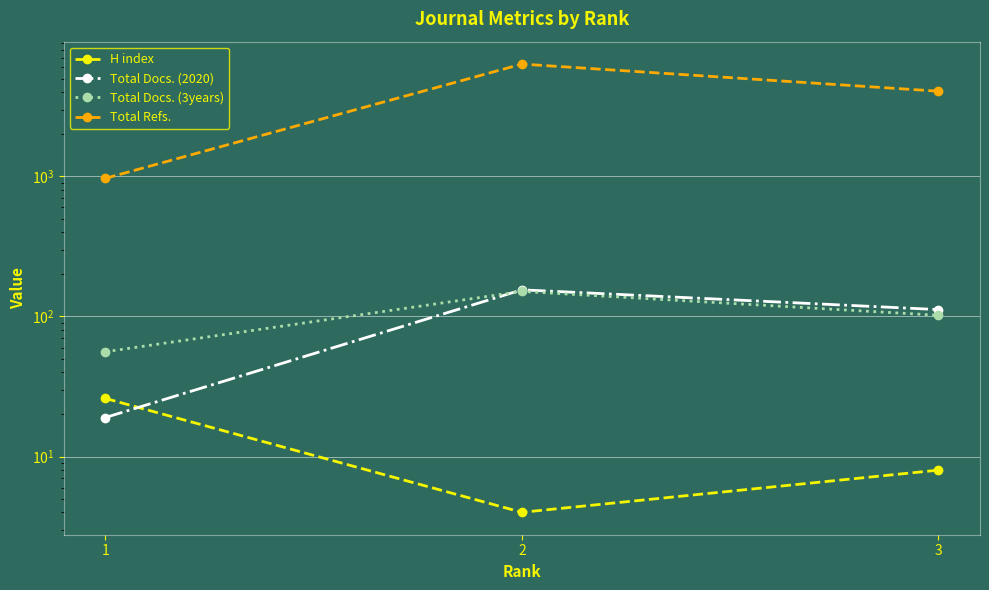

True or false: H index has a value of 8 at 3.

True